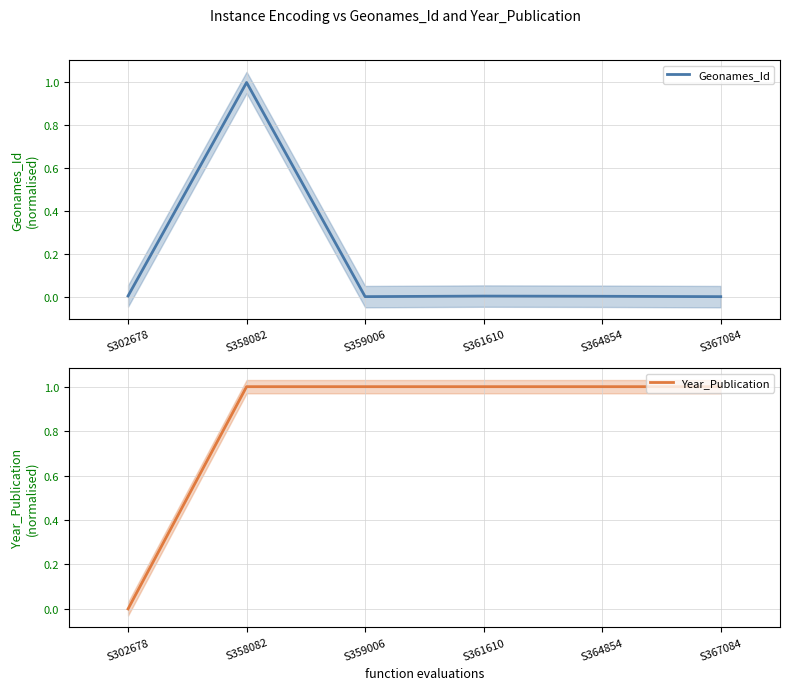

What is the difference between the maximum and minimum values in the Geonames_Id series?

1.0